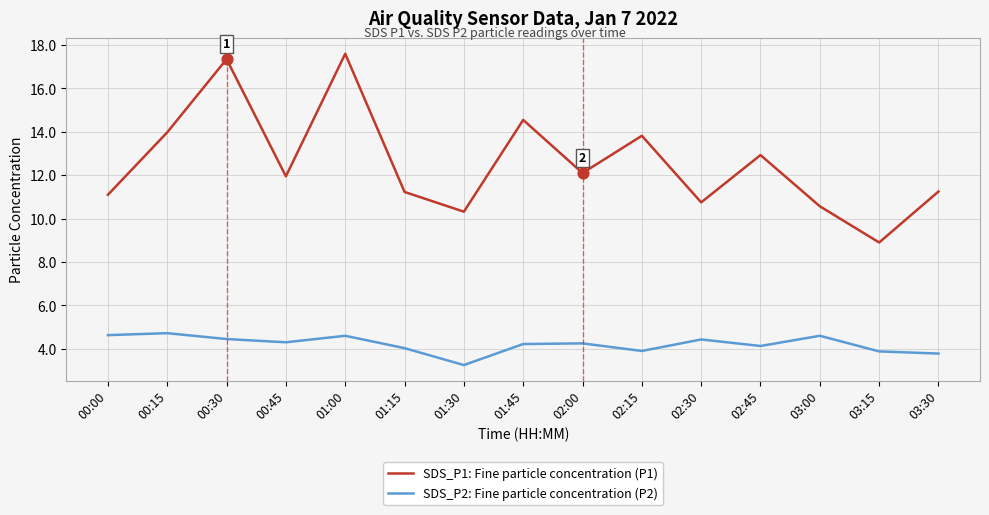

What is the total value across all series at 00:00?

15.7